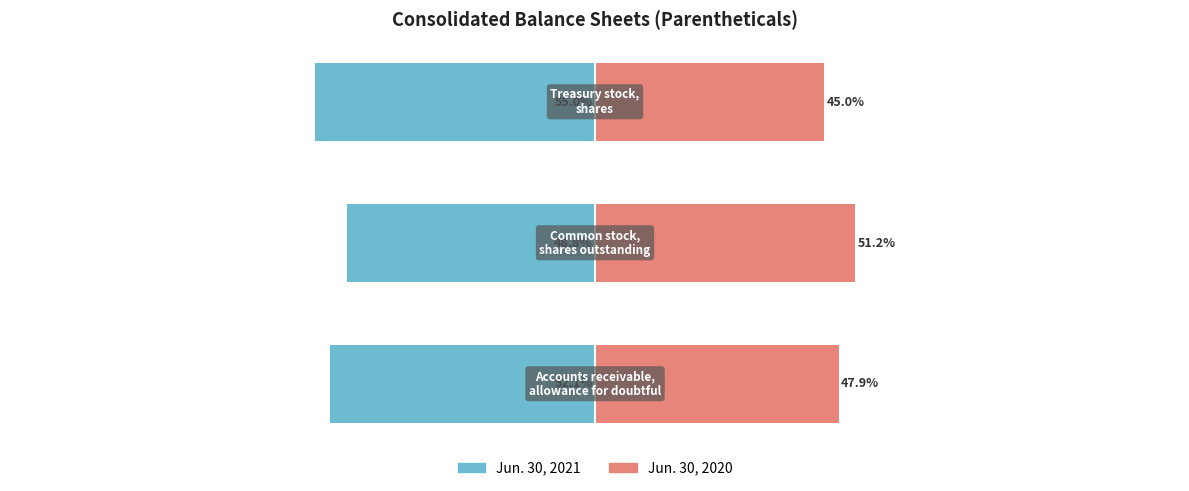

Reading right to left, extract all data points from this chart.

Jun. 30, 2021: −50=-55.0	−100=-48.8	−150=-52.1
Jun. 30, 2020: −50=45.0	−100=51.2	−150=47.9